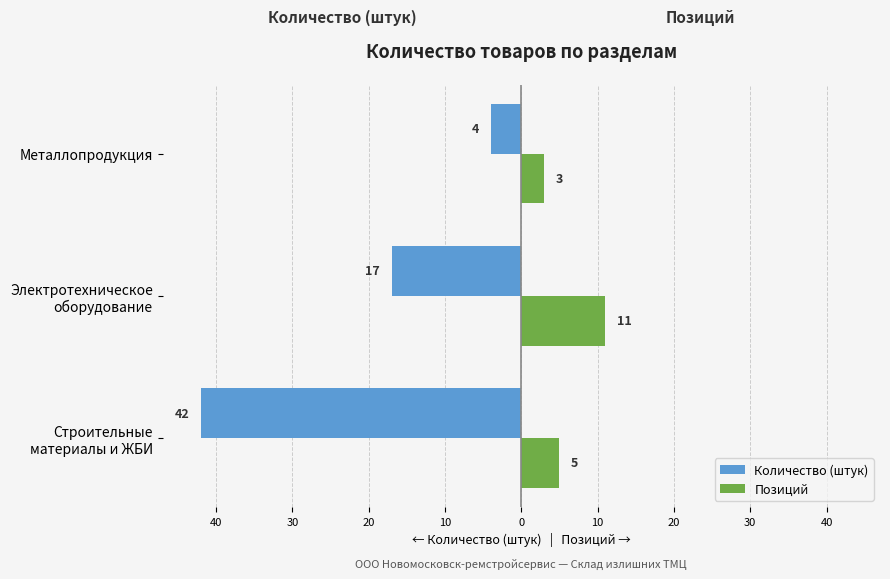

Count the Количество (штук) values in the range -42 to -4.

3